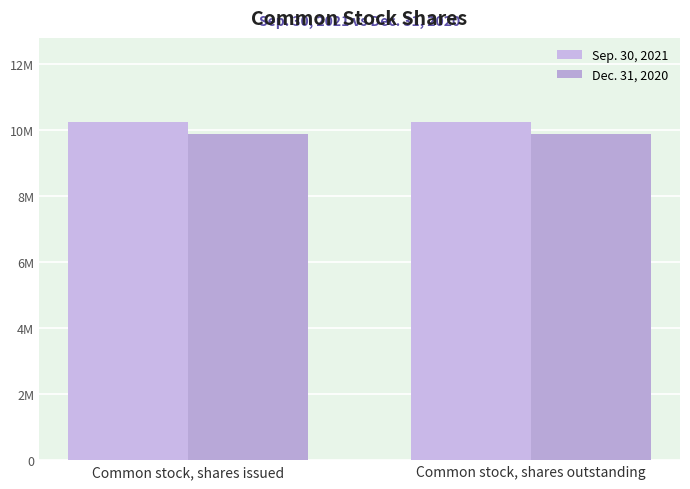

Is it true that Sep. 30, 2021 equals 2465518 at Common stock, shares issued?

False